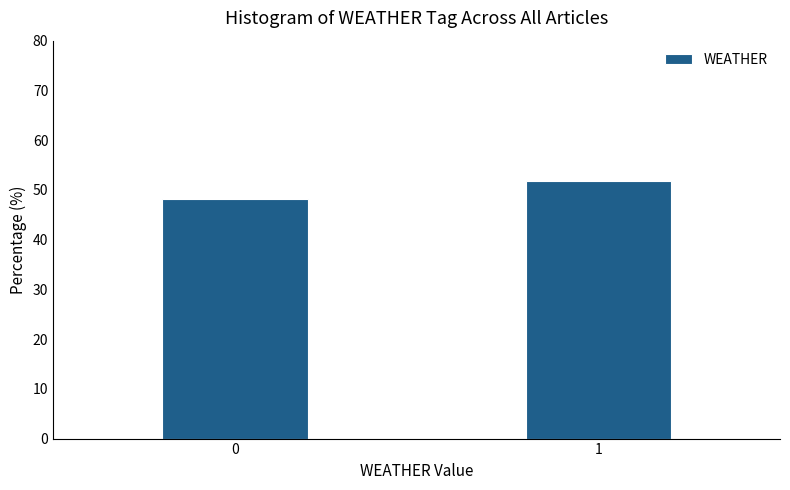

Reading left to right, what are all the values shown in this chart?

48.2	51.8